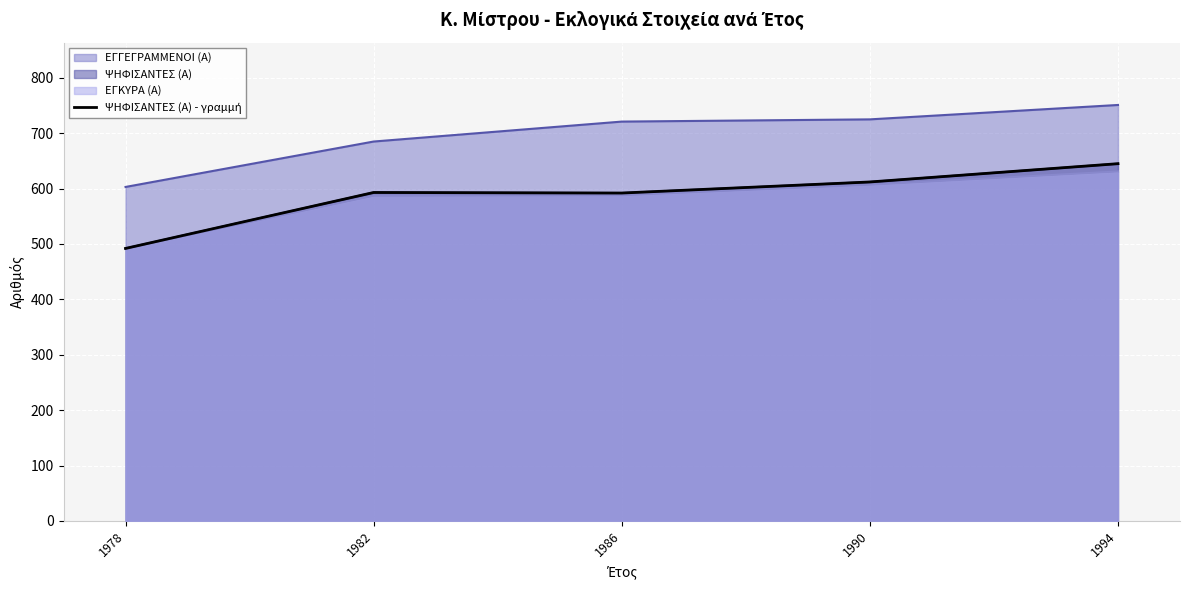

Where is the data nearest to the value 568?

1986